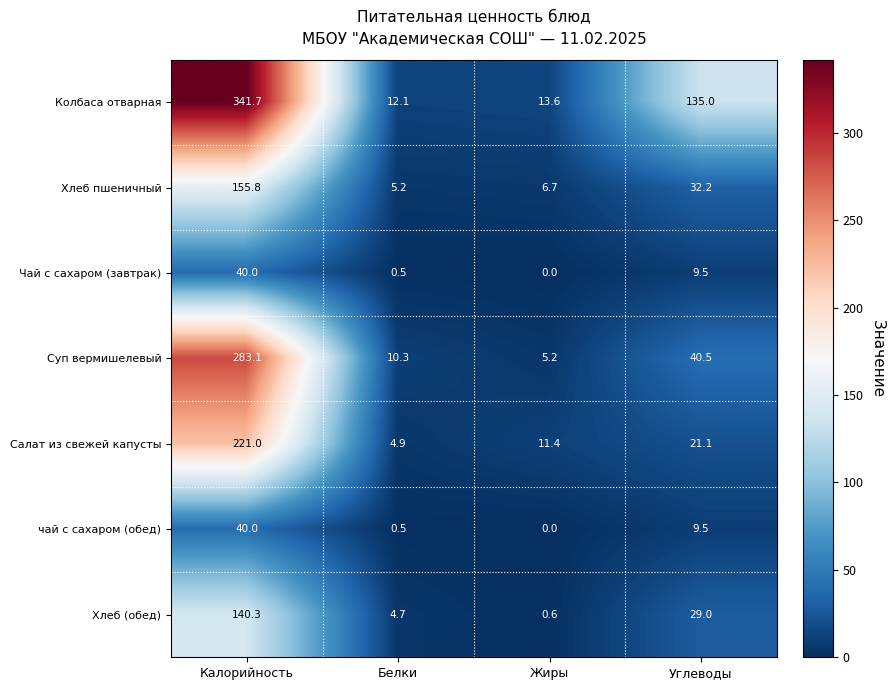

List the labels in order of Хлеб (обед) value, largest first.

Калорийность, Углеводы, Белки, Жиры